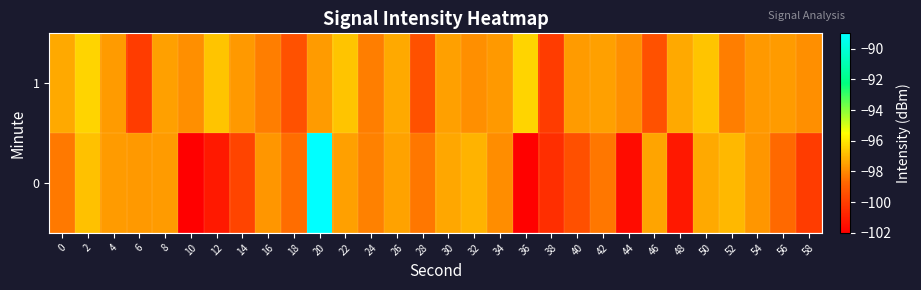

Reading left to right, list all the values displayed in this chart.

0: 0=-98.3	2=-96.8	4=-97.6	6=-97.7	8=-97.6	10=-102.0	12=-101.1	14=-99.8	16=-97.7	18=-98.6	20=-89.0	22=-97.5	24=-98.2	26=-97.5	28=-98.4	30=-97.3	32=-97.1	34=-97.9	36=-101.9	38=-100.5	40=-99.4	42=-98.4	44=-101.6	46=-97.4	48=-101.2	50=-97.3	52=-97.0	54=-97.7	56=-98.7	58=-100.0
1: 0=-97.3	2=-96.4	4=-97.6	6=-100.0	8=-97.5	10=-97.9	12=-96.8	14=-97.6	16=-98.2	18=-99.4	20=-97.6	22=-96.8	24=-98.2	26=-97.3	28=-99.4	30=-97.5	32=-97.9	34=-97.6	36=-96.4	38=-100.0	40=-97.6	42=-97.5	44=-97.9	46=-99.4	48=-97.3	50=-96.8	52=-98.2	54=-97.6	56=-97.6	58=-97.9